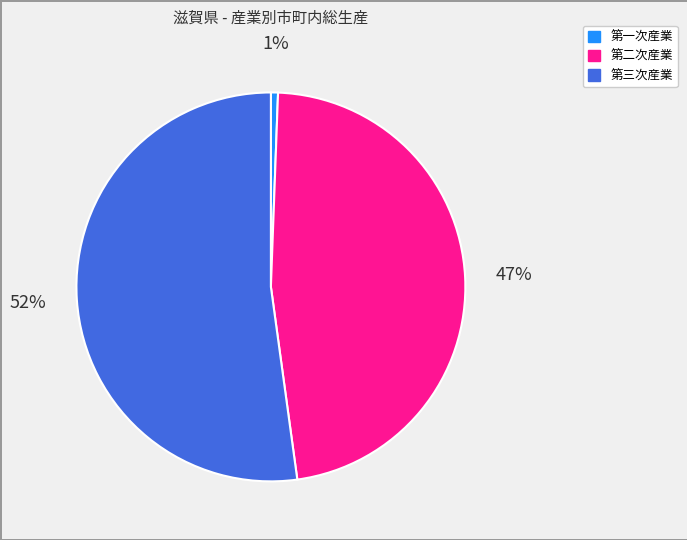

Which category has the biggest portion of the pie?

第三次産業